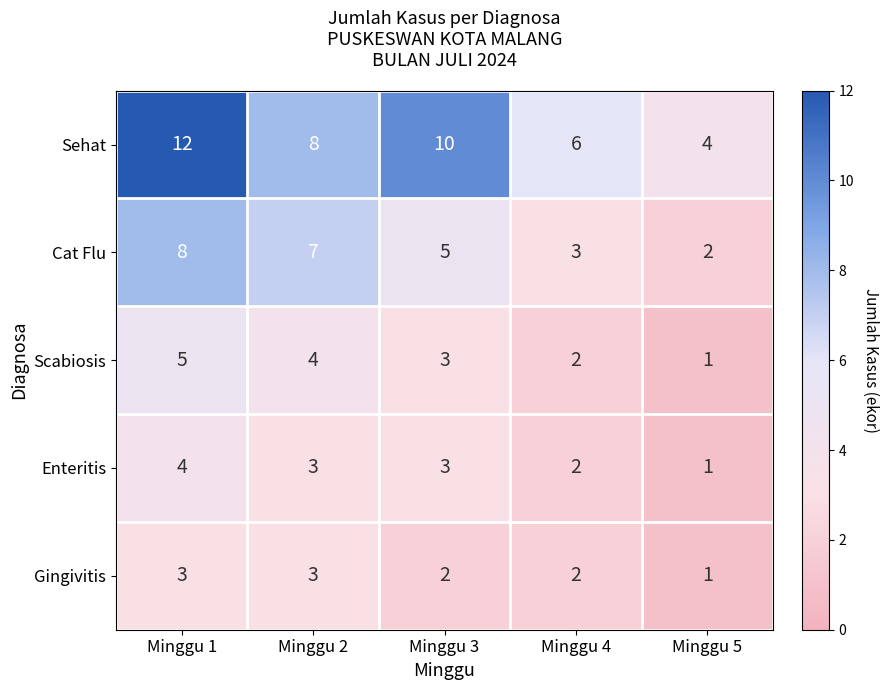

What is the difference between the maximum and minimum values in the Enteritis series?

3